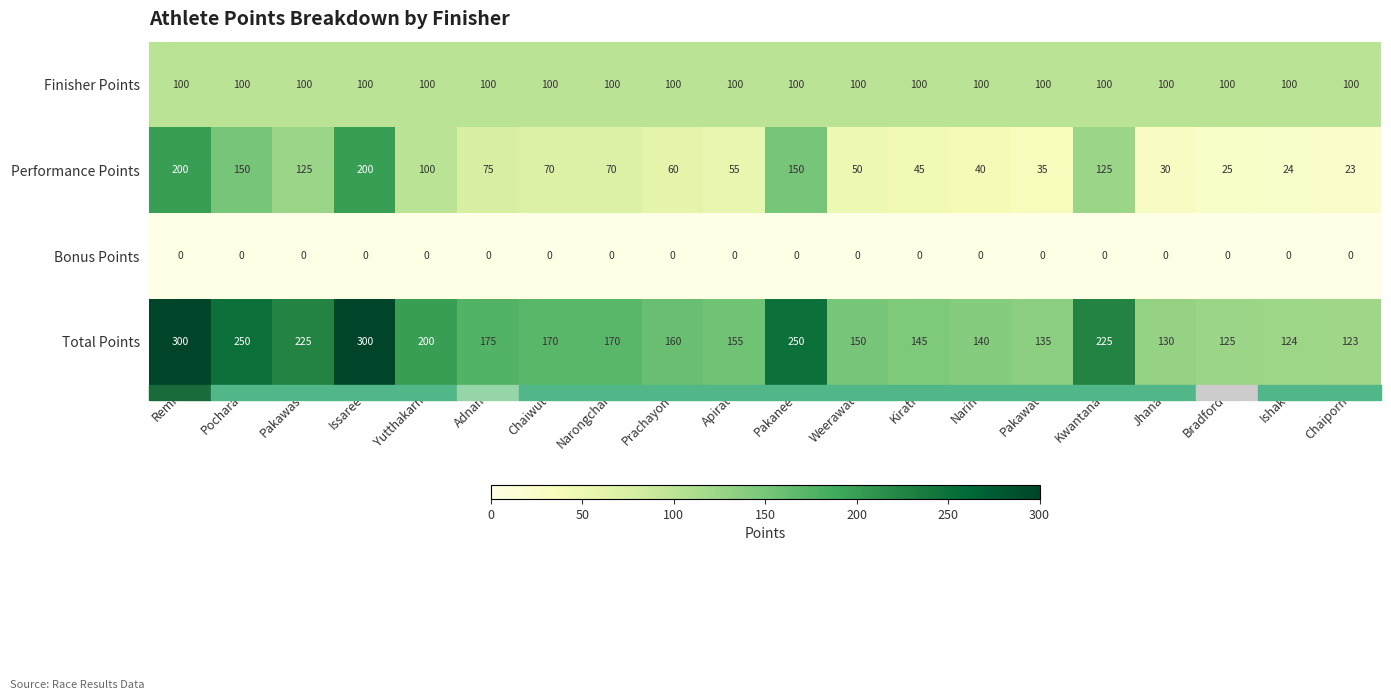

What is the maximum value for Performance Points?

200